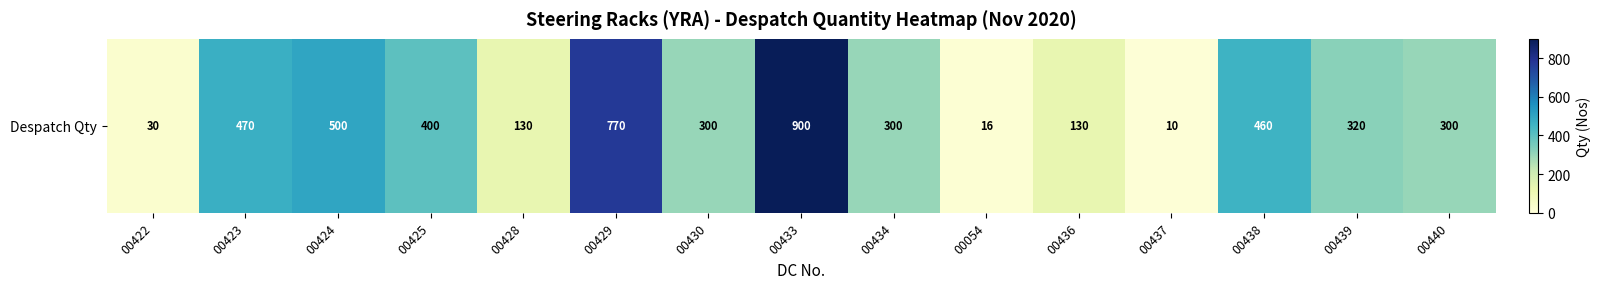

Rank the categories by value from highest to lowest.

00433, 00429, 00424, 00423, 00438, 00425, 00439, 00430, 00434, 00440, 00428, 00436, 00422, 00054, 00437